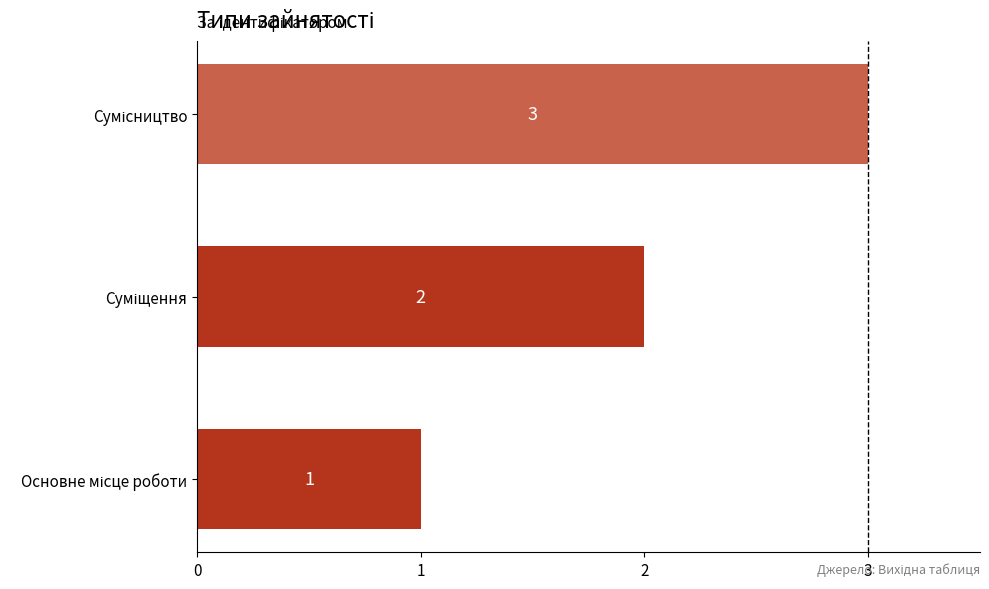

What is the sum of all values?

6